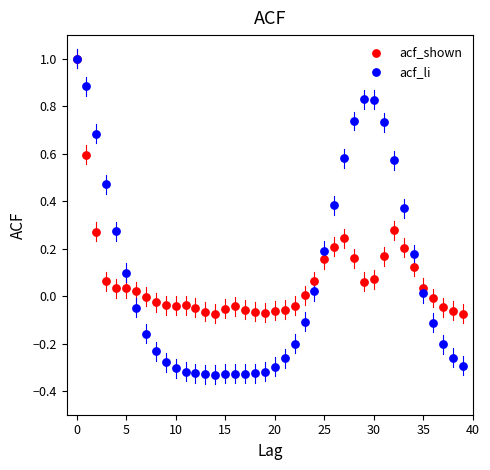

Which series has the widest spread of Y values?

acf_li